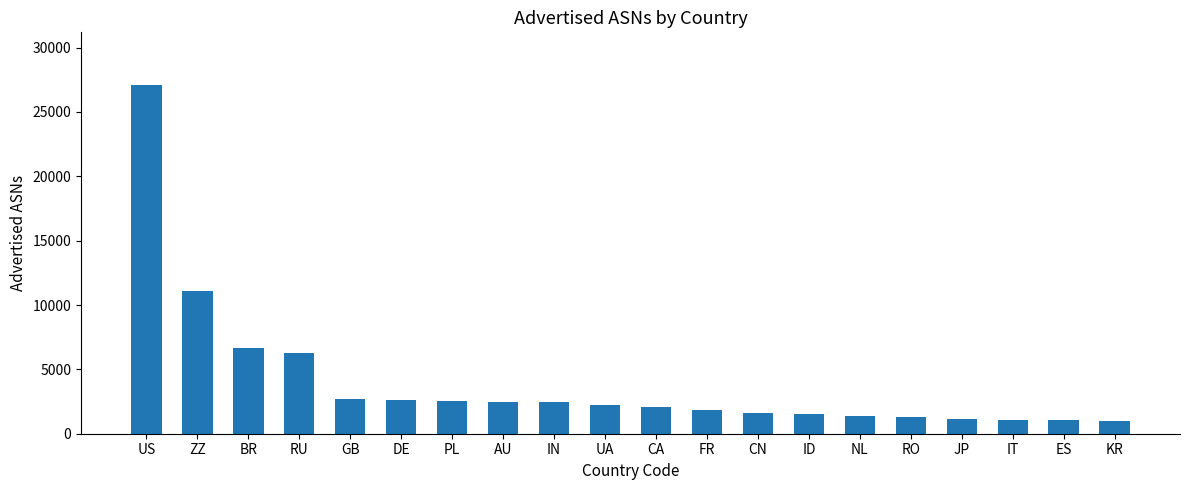

What is the sum of the values at PL and AU?

5051